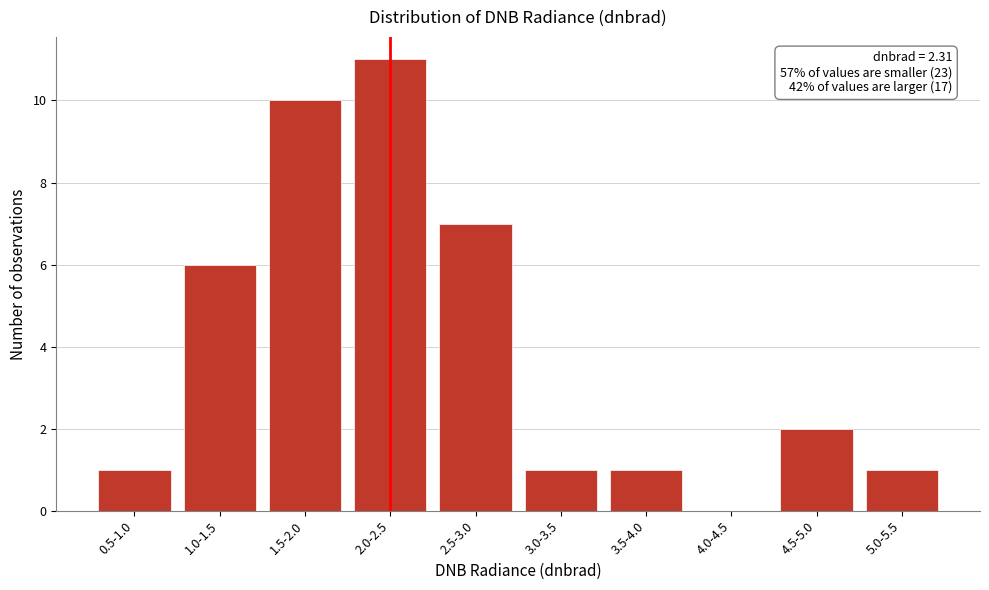

Reading left to right, list all the values displayed in this chart.

0.5-1.0=1	1.0-1.5=6	1.5-2.0=10	2.0-2.5=11	2.5-3.0=7	3.0-3.5=1	3.5-4.0=1	4.0-4.5=0	4.5-5.0=2	5.0-5.5=1